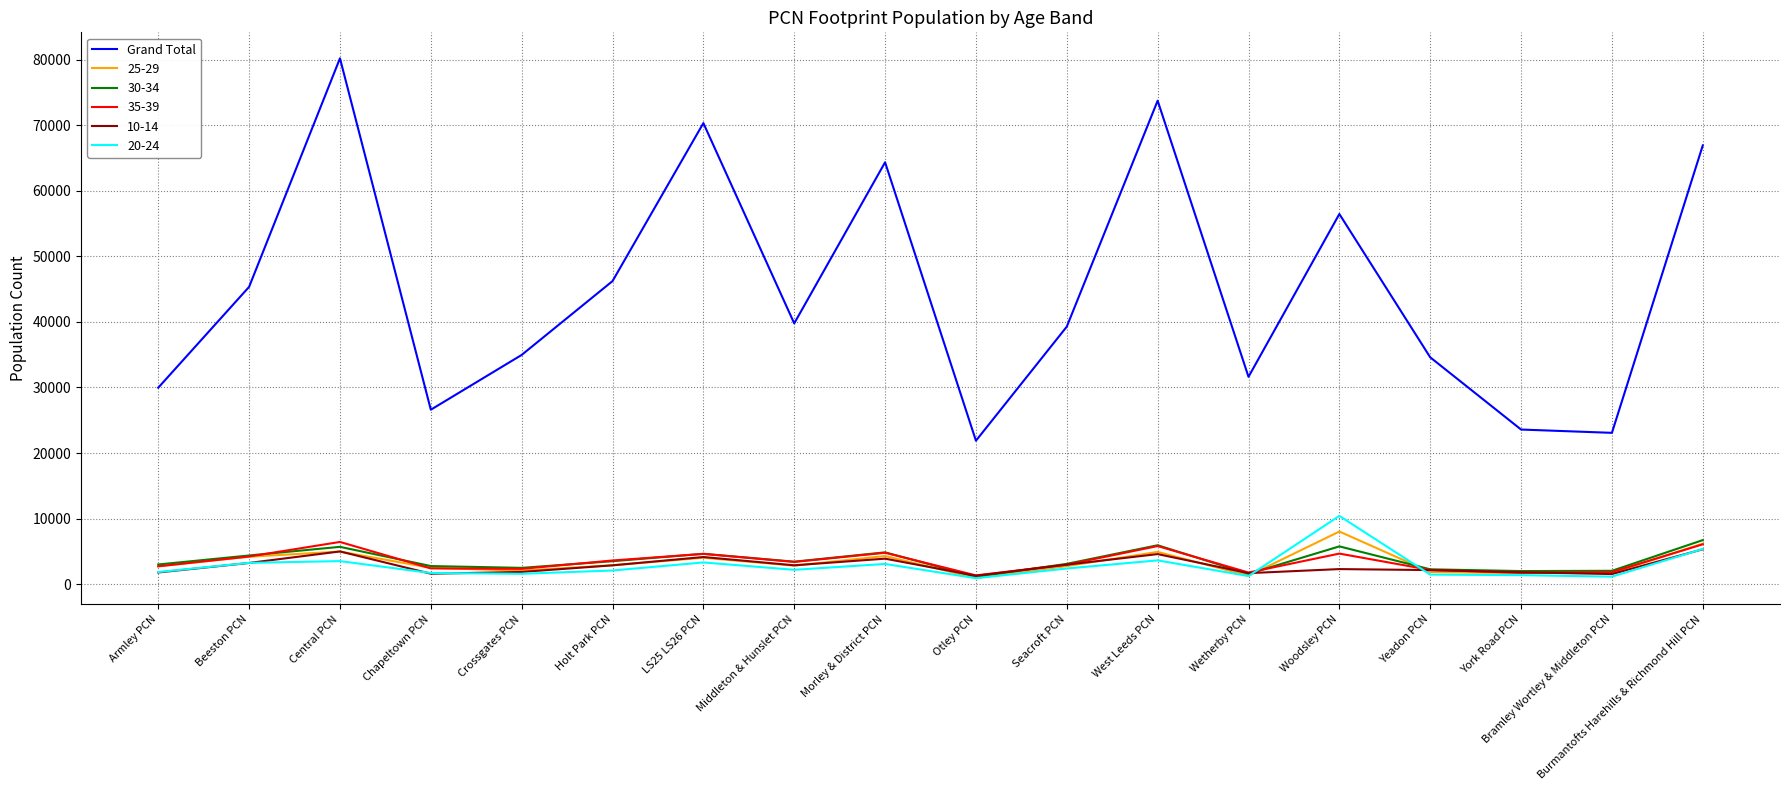

Which series has the largest range (max minus min)?

Grand Total